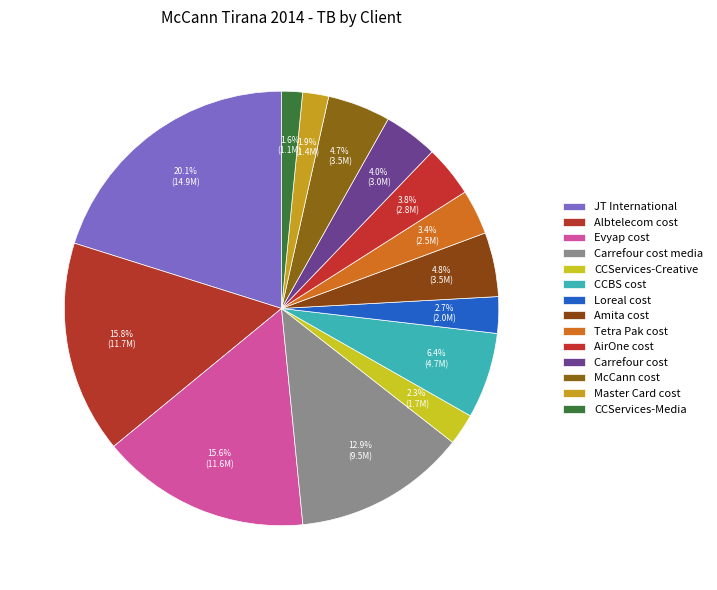

What is the largest slice in the pie chart?

JT International